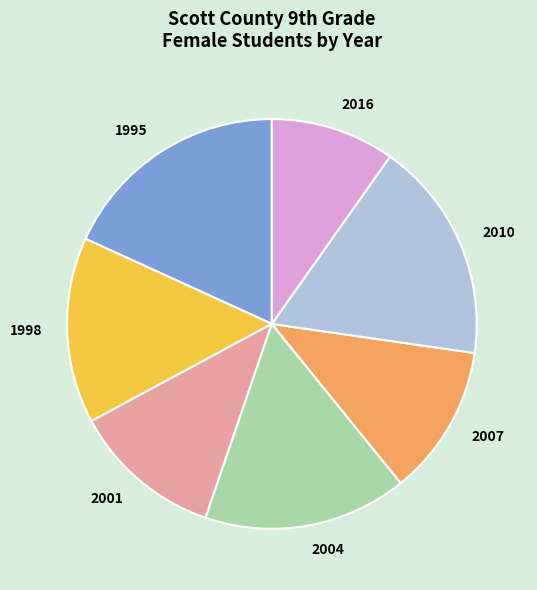

Does 2001 represent more than half of the total?

No